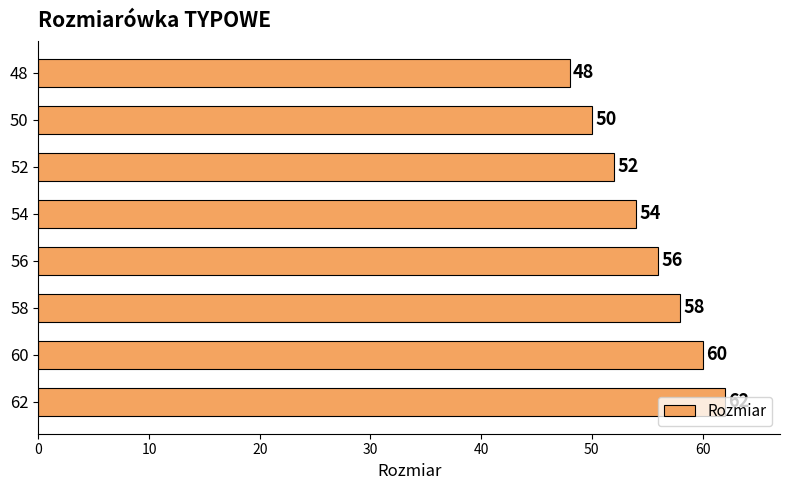

What is the value of the 3rd bar from the top?

52